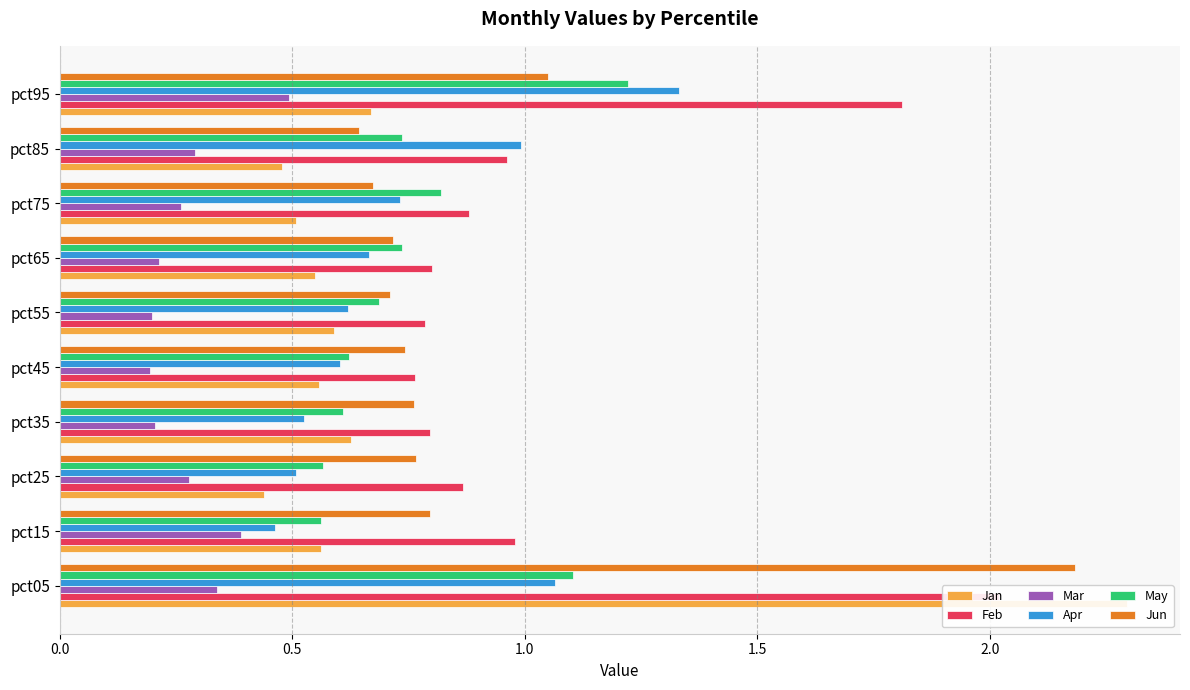

The Mar series shows 0.3 at pct65. True or false?

False